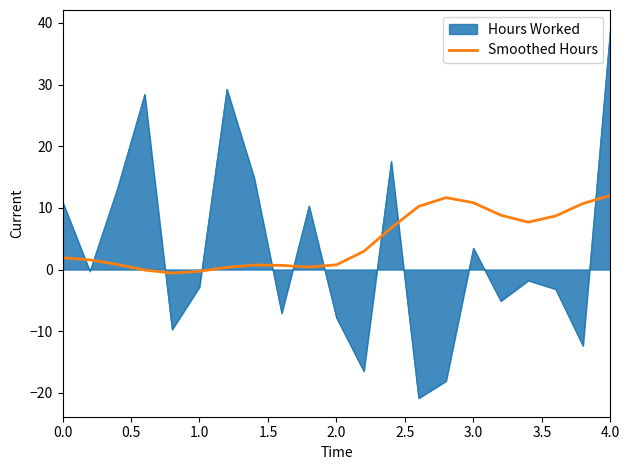

What is the difference between the maximum and minimum values in the Smoothed Hours series?

12.6